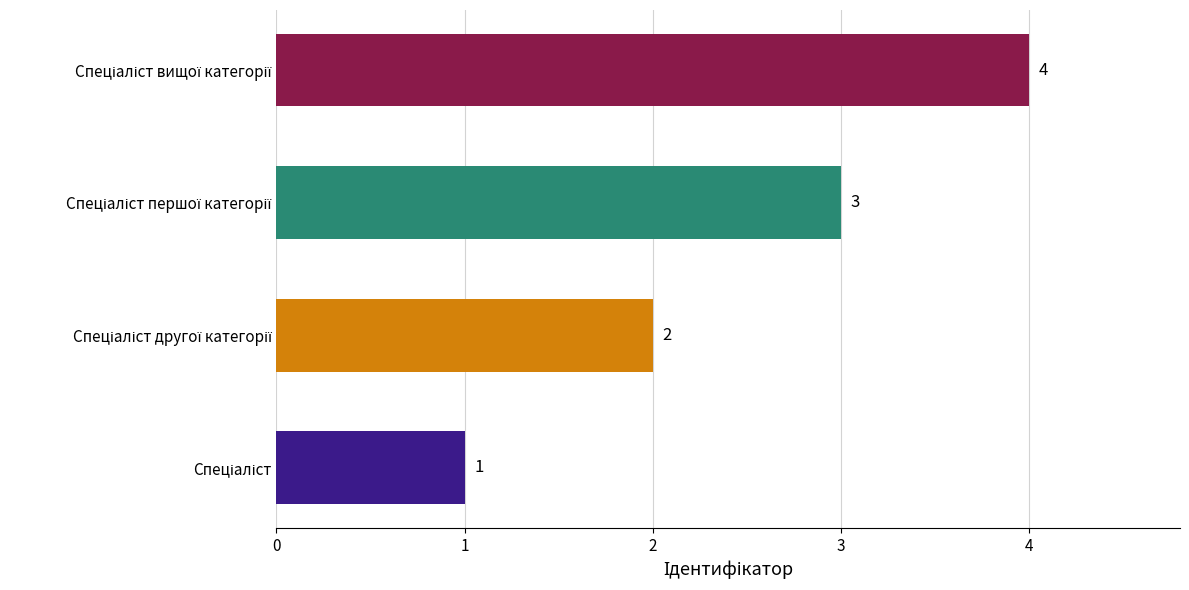

How many values are between 2 and 4?

3